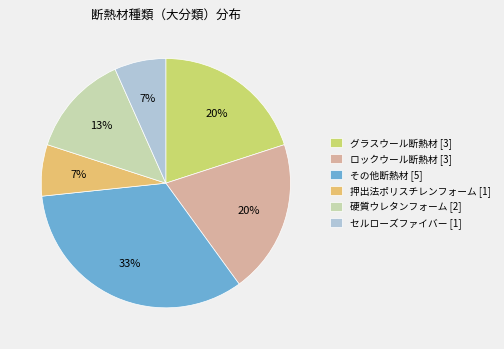

Approximately how many times larger is the value at セルローズファイバー [1] compared to グラスウール断熱材 [3]?

0.3